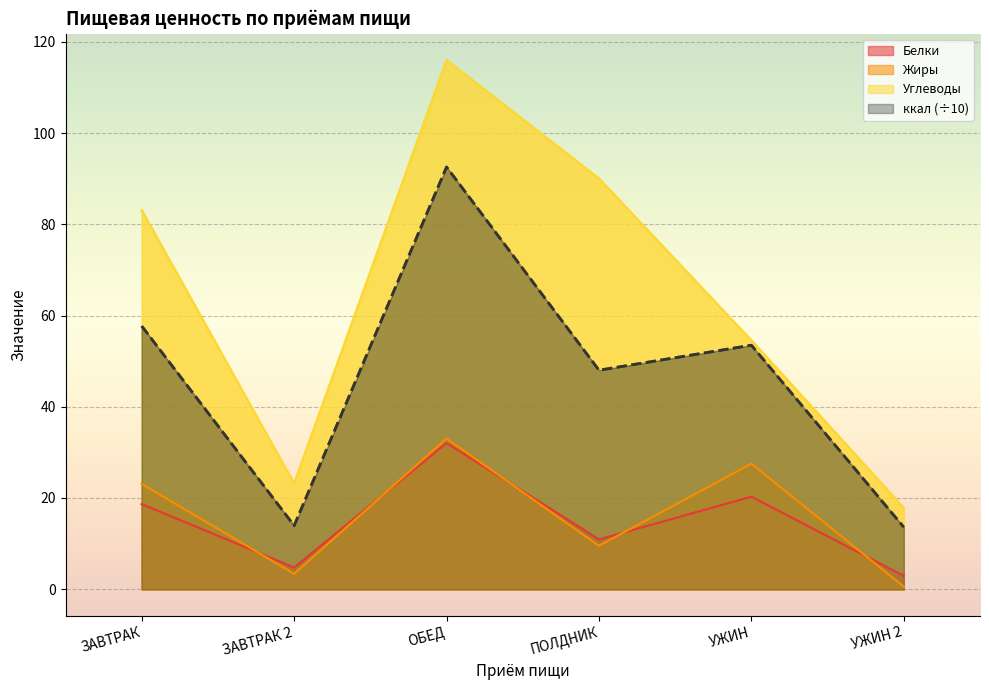

How many interior local peaks does the Жиры series have?

2